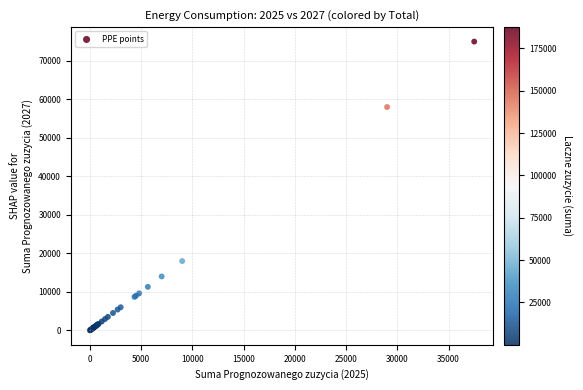

What Y value in the scatter plot is closest to 37501?

18000